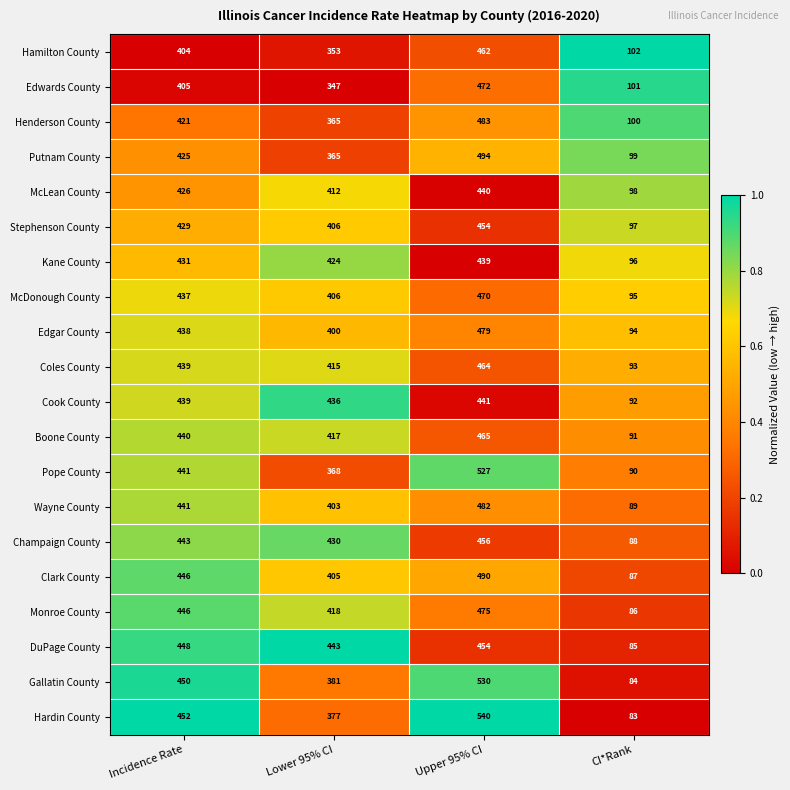

Which category has the lowest value in the Coles County series?

CI*Rank